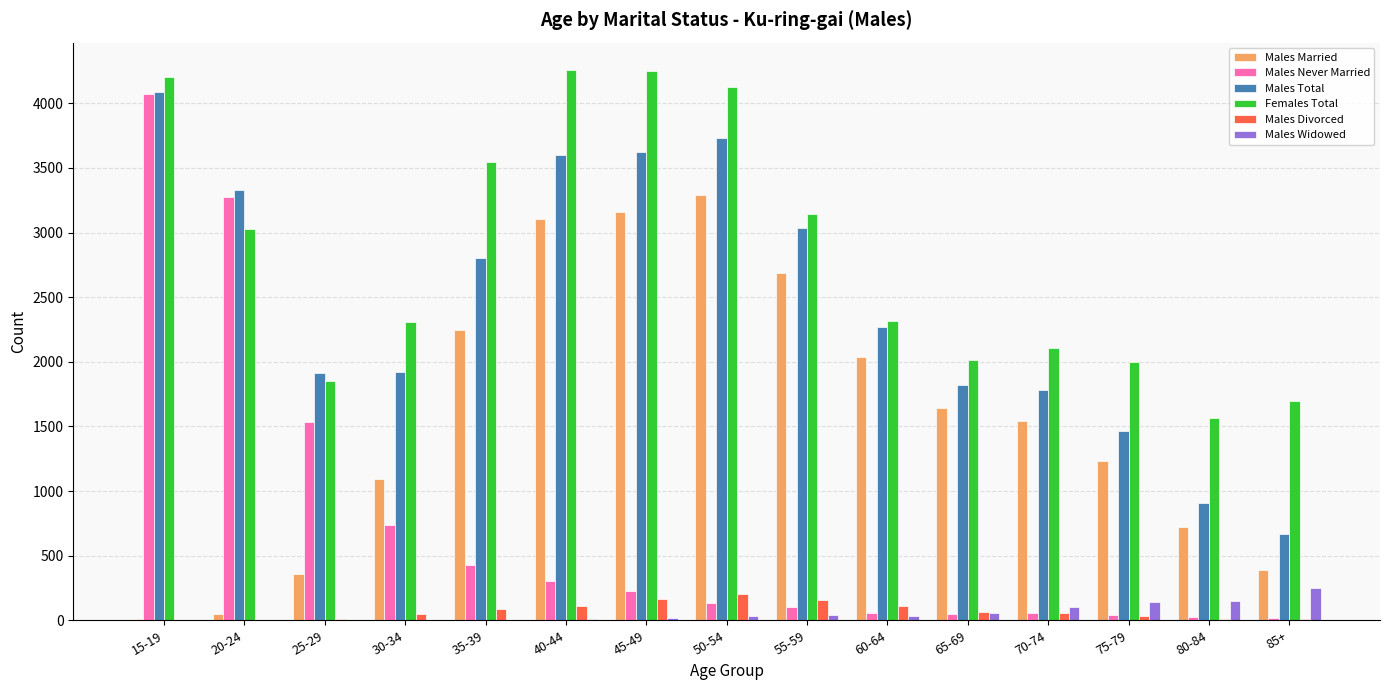

What is the maximum value for Males Total?

4086